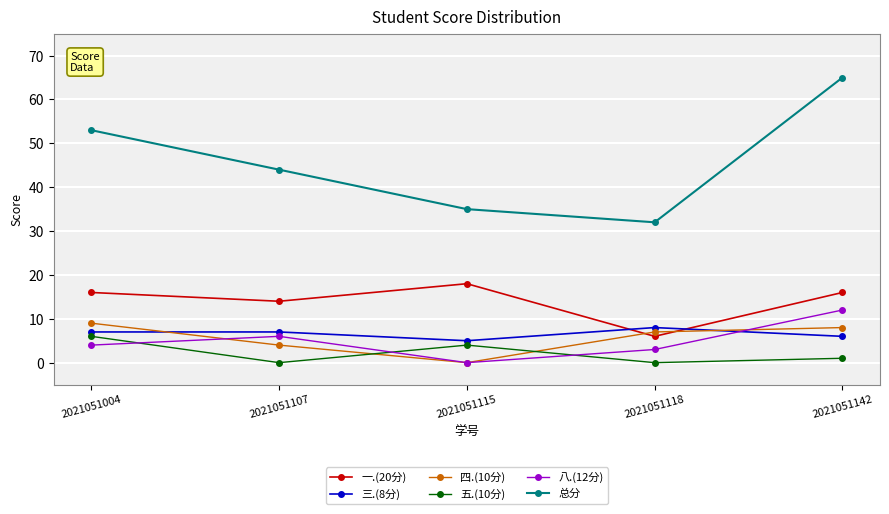

Rank the series by their maximum value, from highest to lowest.

总分, 一.(20分), 八.(12分), 四.(10分), 三.(8分), 五.(10分)